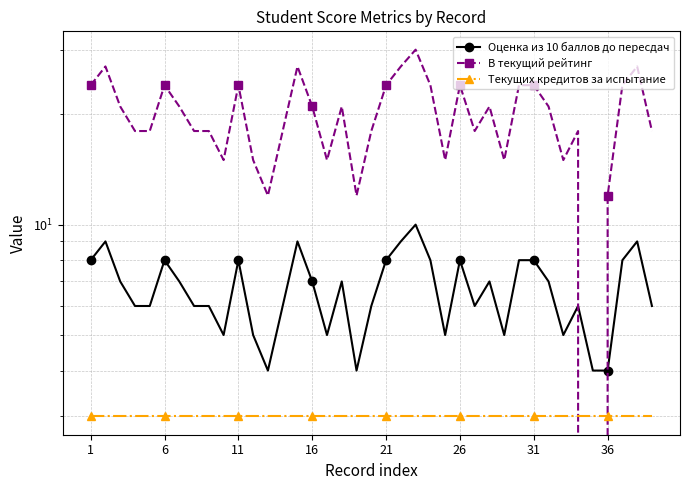

What is the value of the Оценка из 10 баллов до пересдач point at the 15th from the left?

9